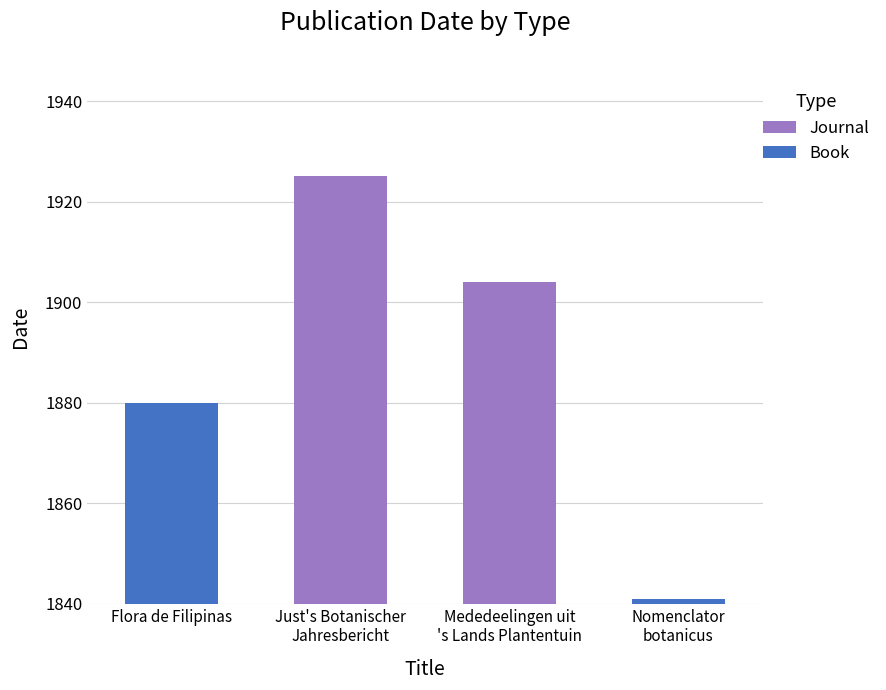

True or false: Book has a value of 1 at Nomenclator
botanicus.

True